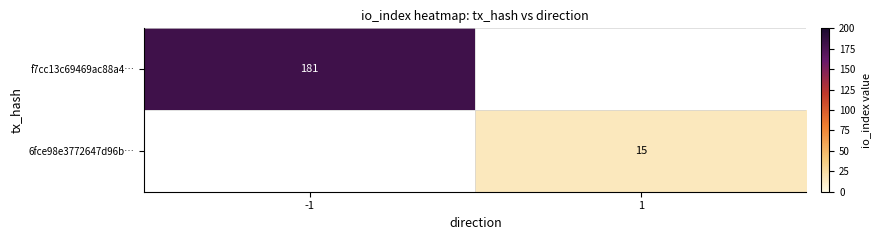

At which category does the chart reach its peak across all series?

-1